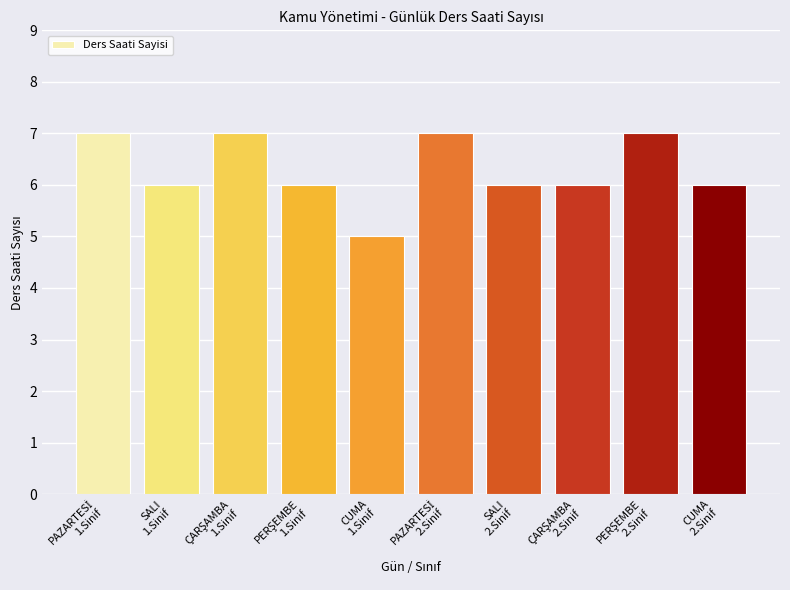

What is the value of the 1st bar from the left?

7